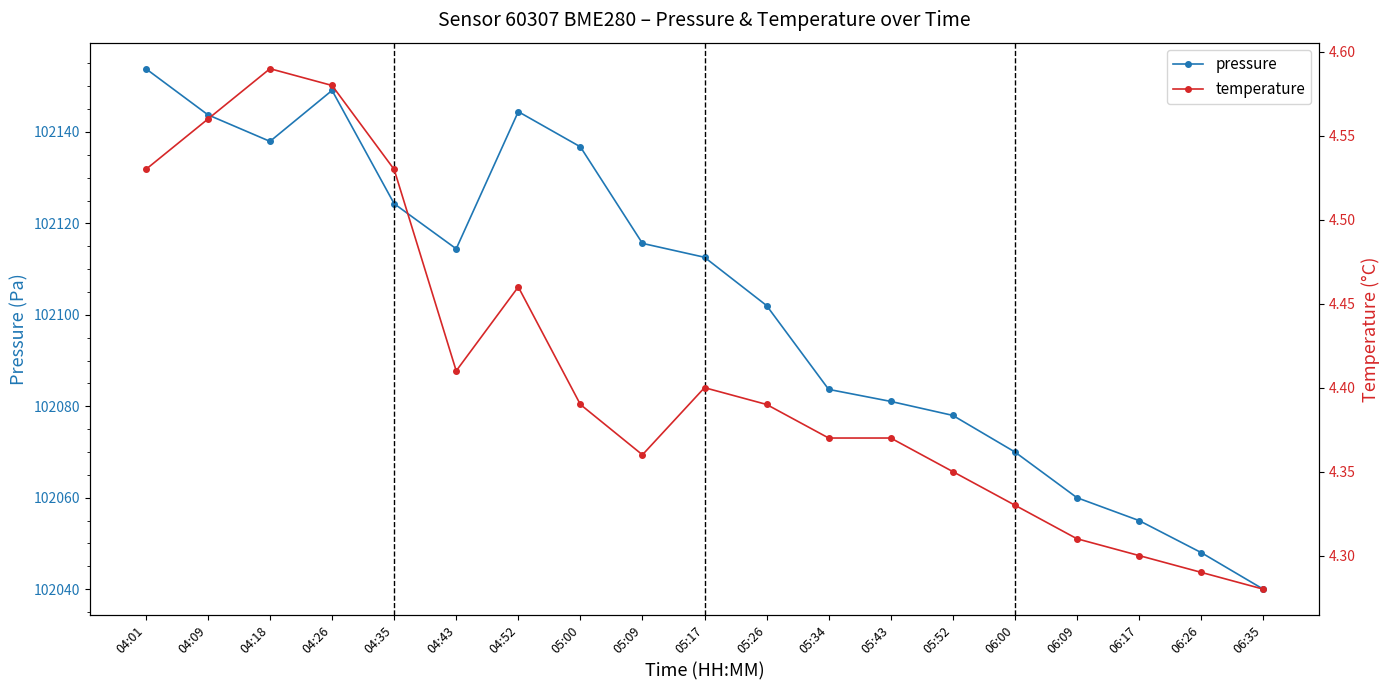

Count the temperature values in the range 4 to 5.

19